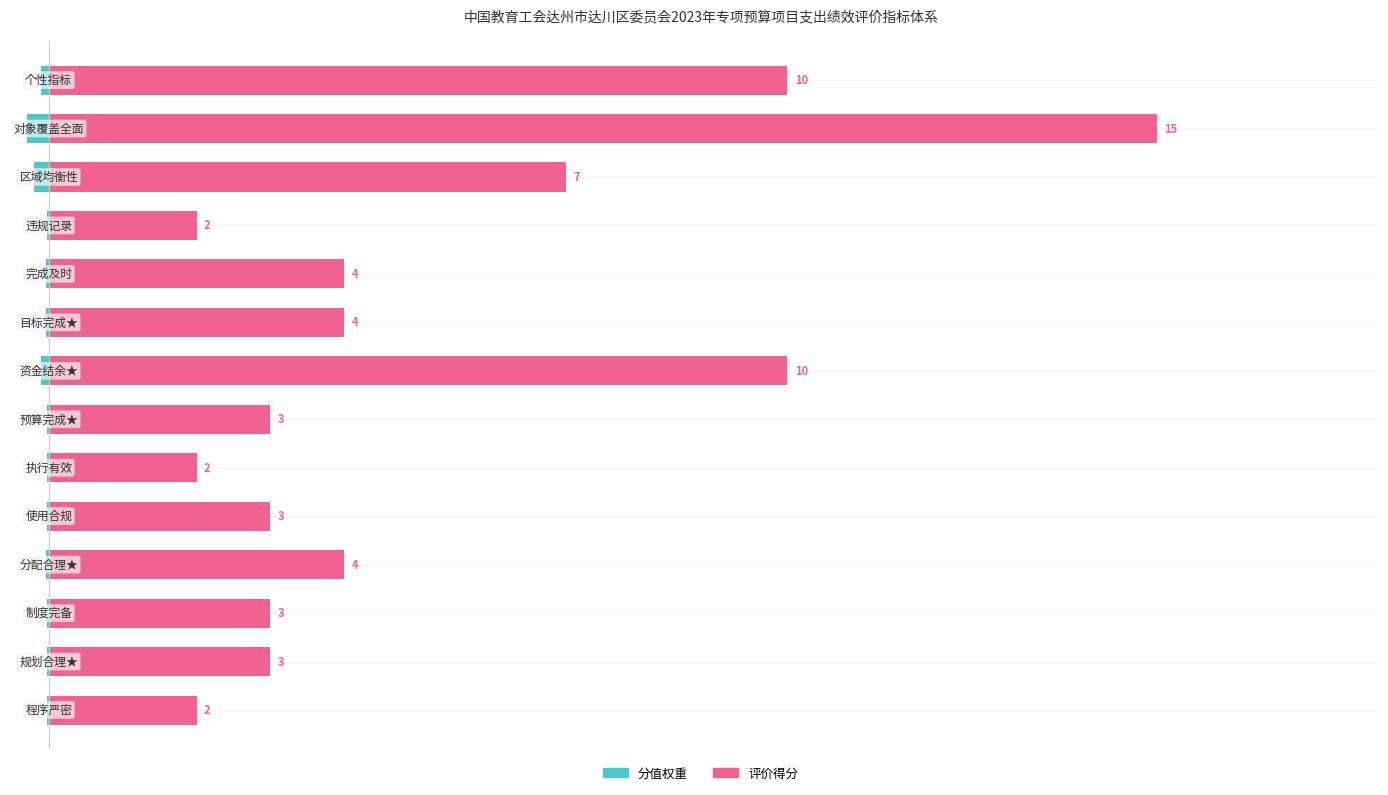

What is the sum of all 分值权重 values?

-1.0